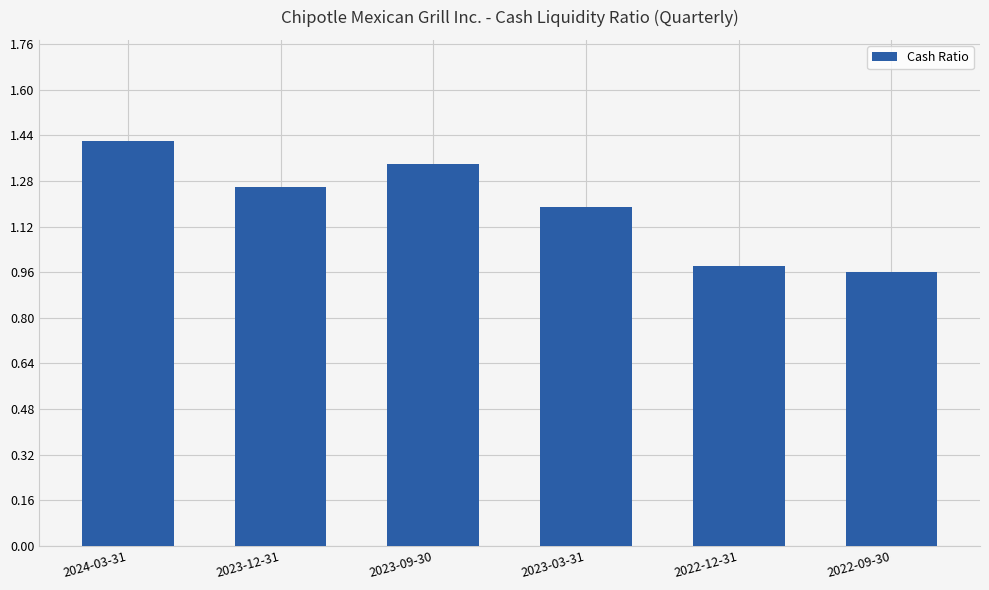

Rank the categories by value from lowest to highest.

2022-09-30, 2022-12-31, 2023-03-31, 2023-12-31, 2023-09-30, 2024-03-31